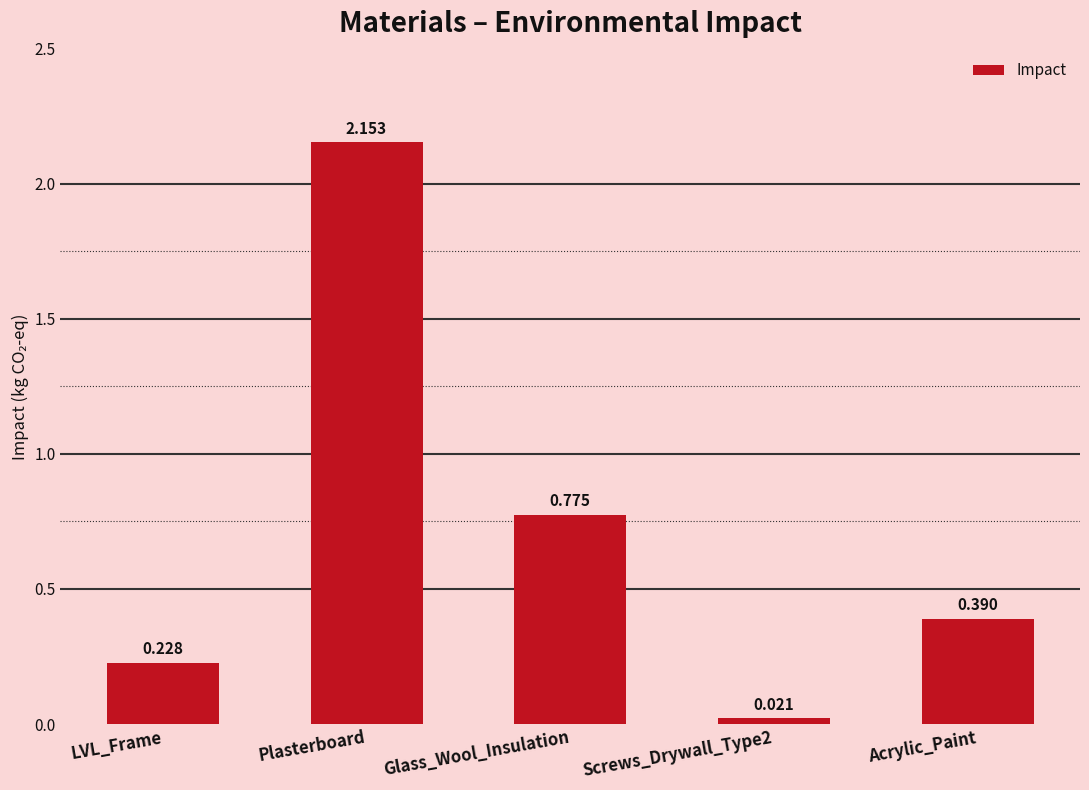

Which has a higher value, Acrylic_Paint or LVL_Frame?

Acrylic_Paint